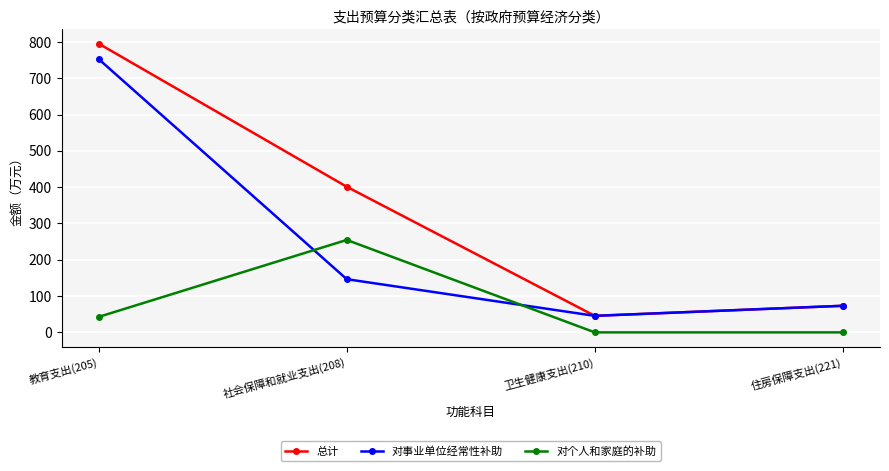

Is this an area chart (filled region under the line)?

No